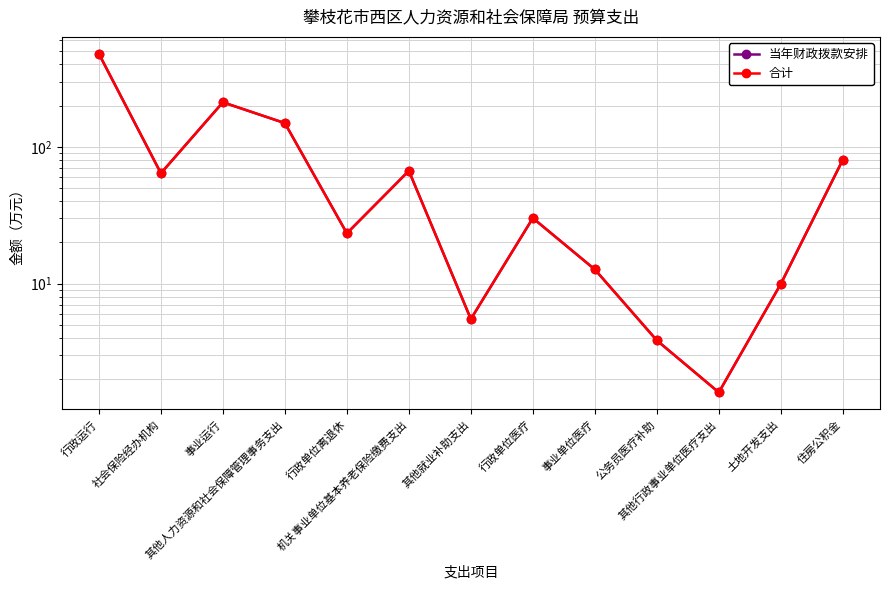

What is the average value of the 当年财政拨款安排 series?

87.5